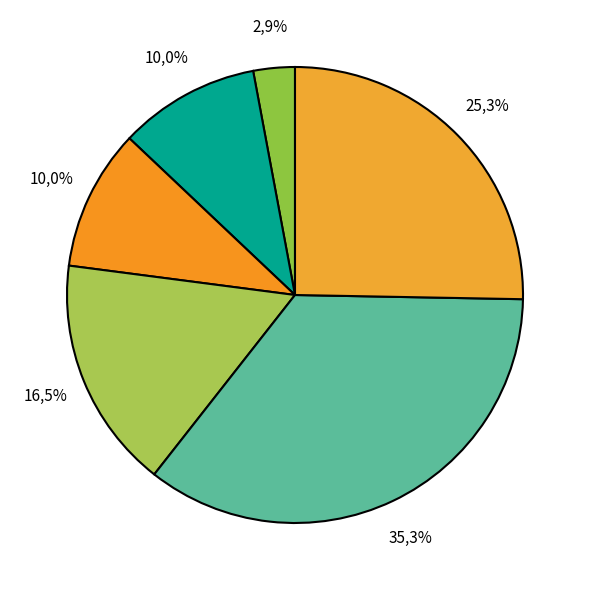

Is there a majority slice in this chart?

No